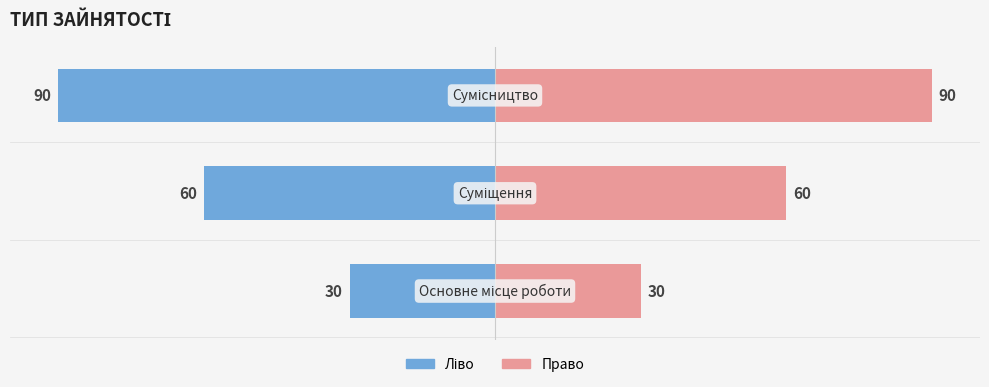

Count the Ідентифікатор (ліво) values in the range -90 to -30.

3